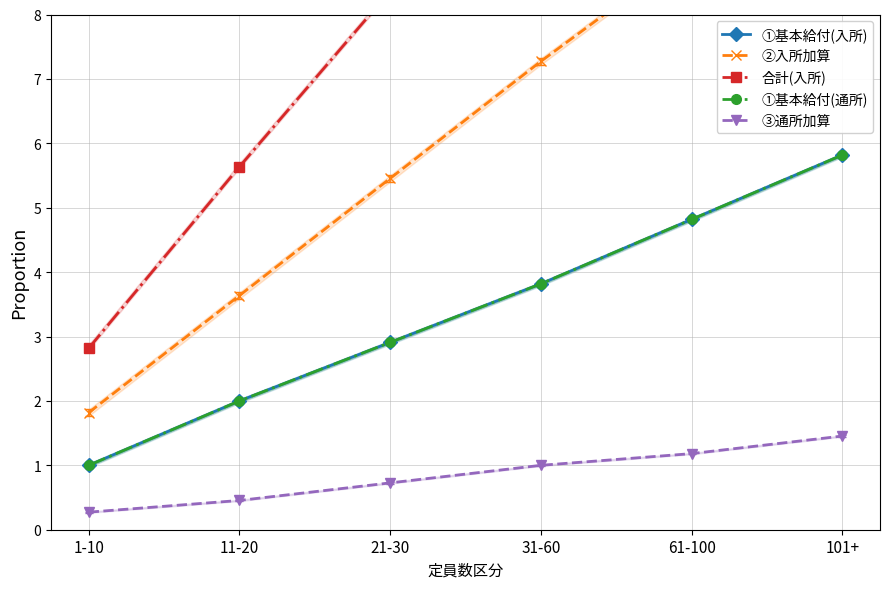

What are all the series names shown in the legend?

①基本給付(入所), ②入所加算, 合計(入所), ①基本給付(通所), ③通所加算